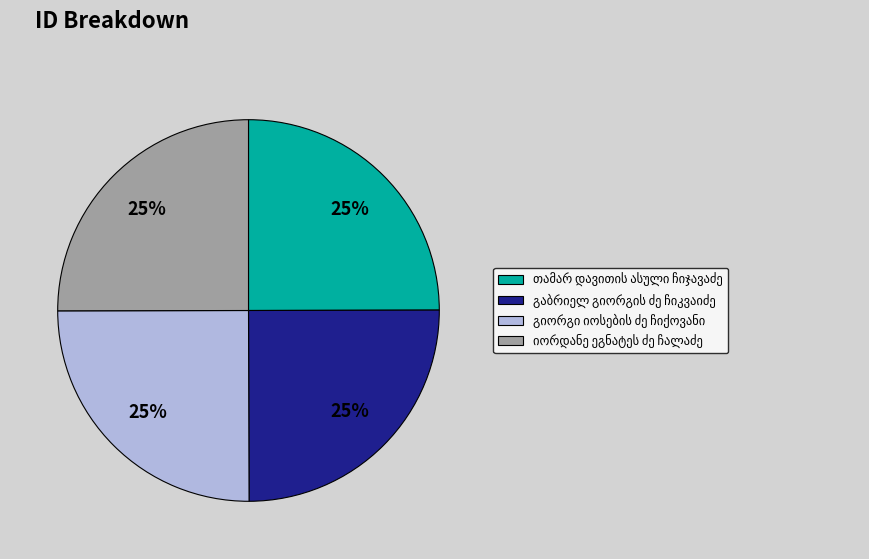

To the nearest percent, what is the average slice percentage?

25%